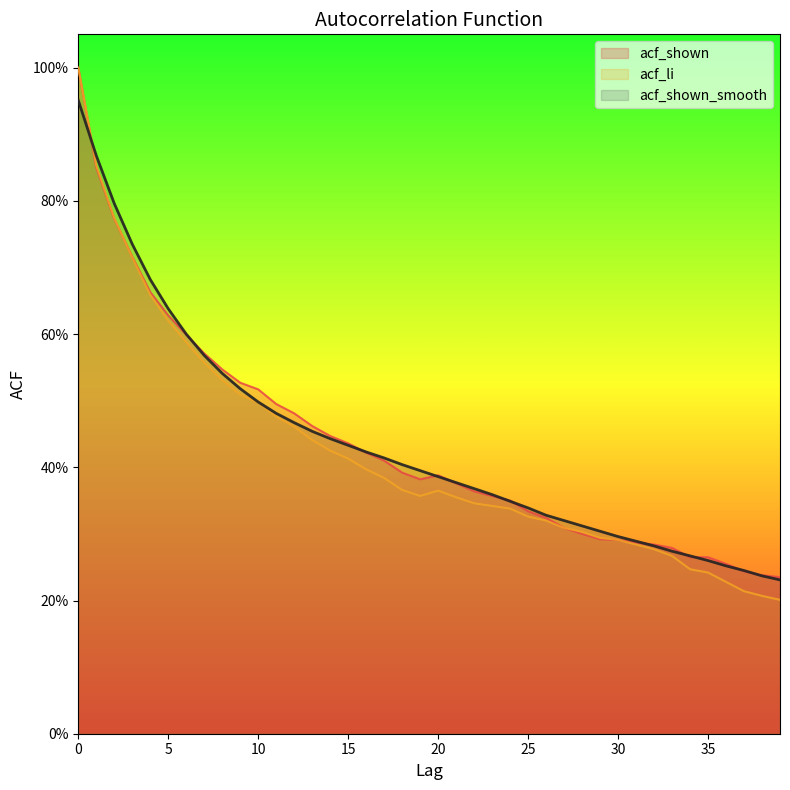

How many acf_shown values are between 0 and 1?

40